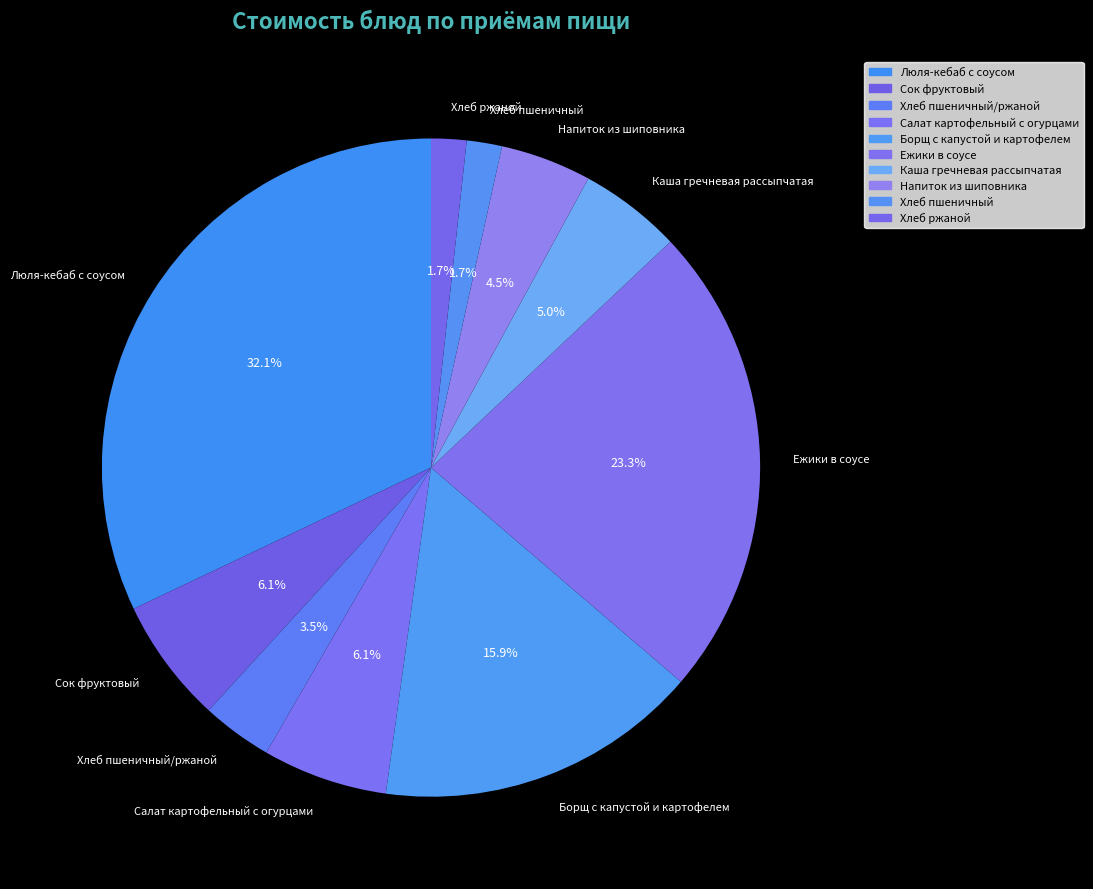

Which has a higher value, Люля-кебаб с соусом or Напиток из шиповника?

Люля-кебаб с соусом